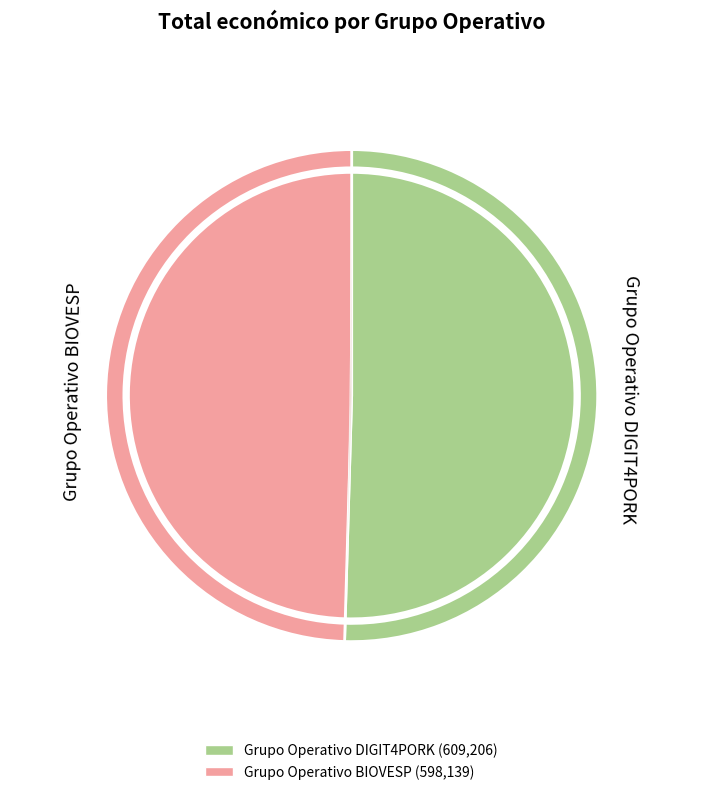

The Grupo Operativo BIOVESP slice represents 61% of the pie. True or false?

False